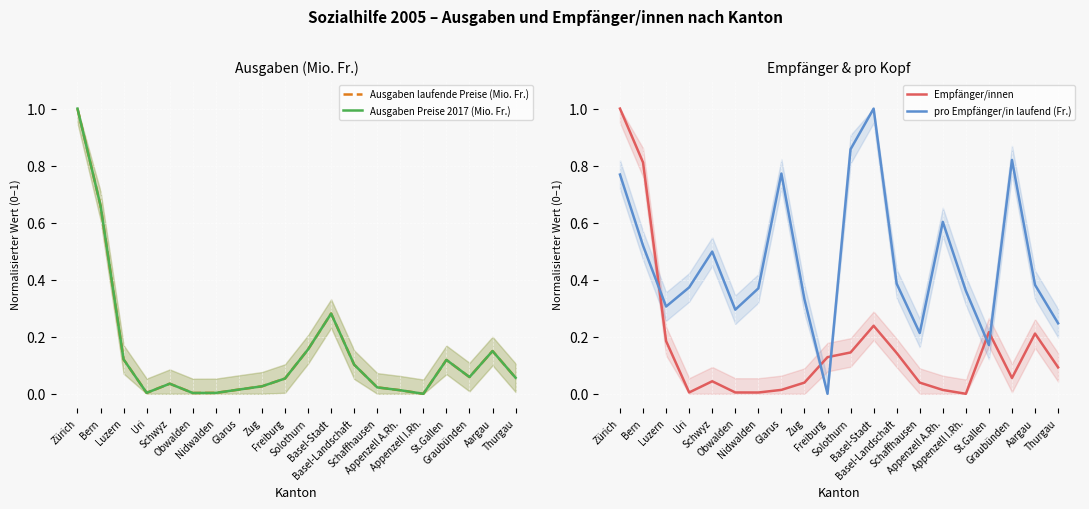

True or false: Ausgaben laufende Preise (Mio. Fr.) has a value of 0.0 at Uri.

True